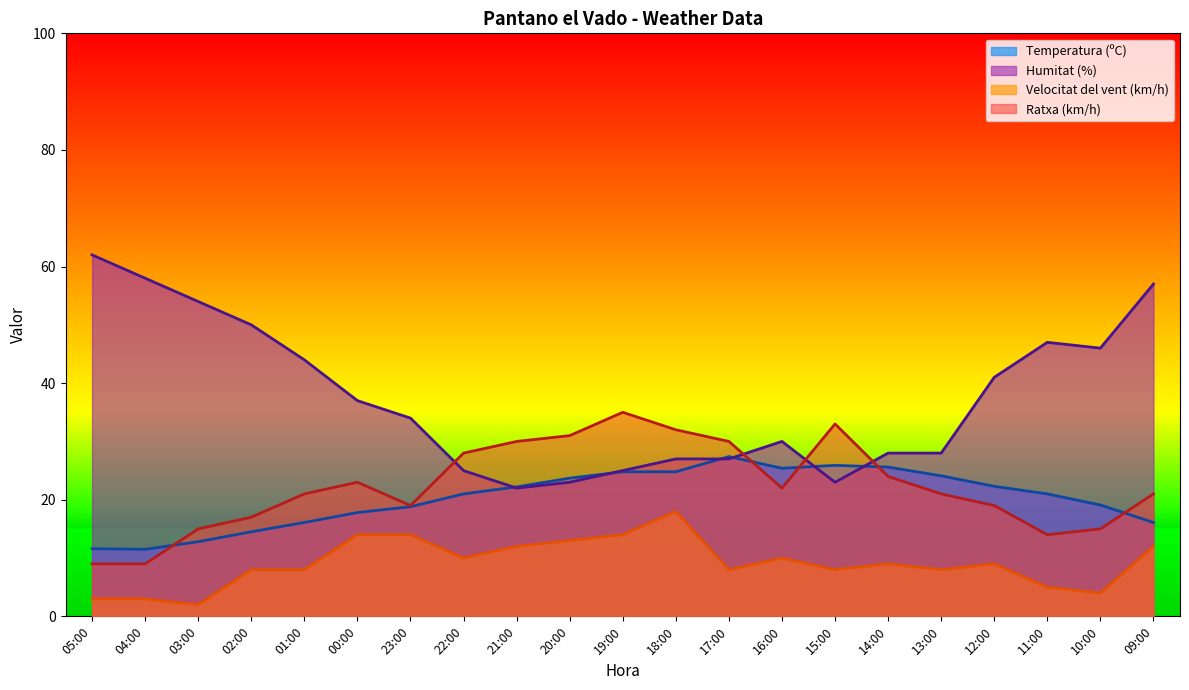

What is the total value across all series at 03:00?

83.8